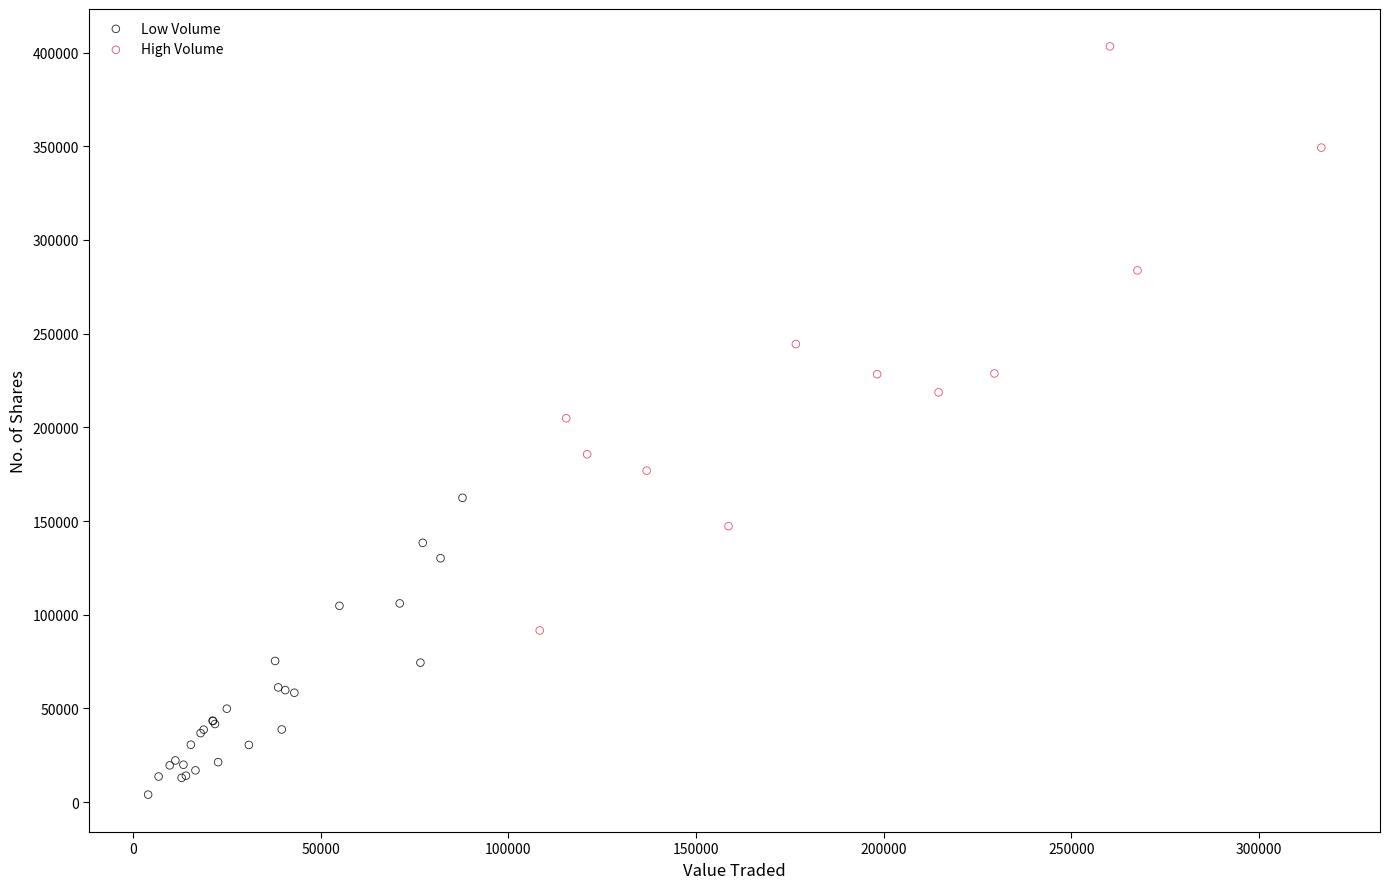

Which series has the largest Y range (max minus min)?

High Volume